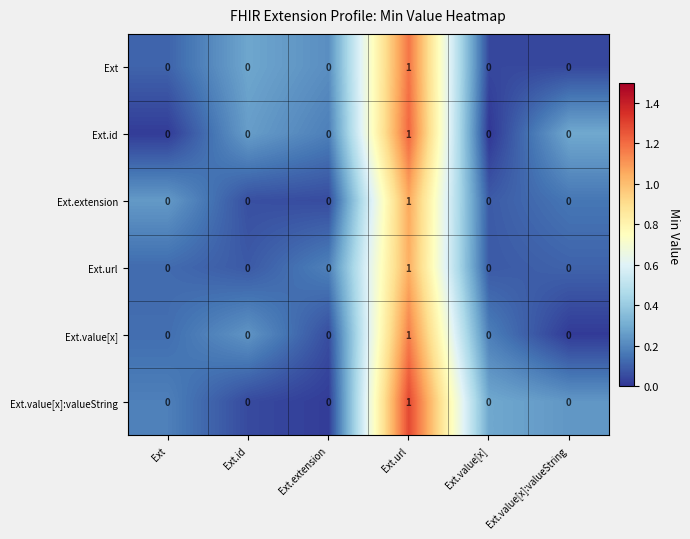

Is it true that Ext equals 0 at Ext?

True